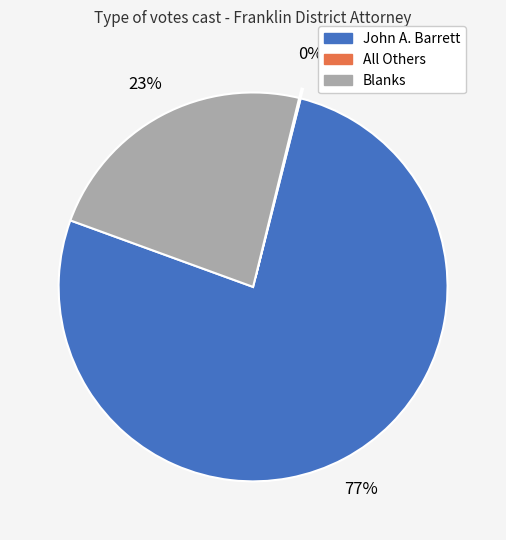

Approximately how many times larger is the value at Blanks compared to John A. Barrett?

0.3